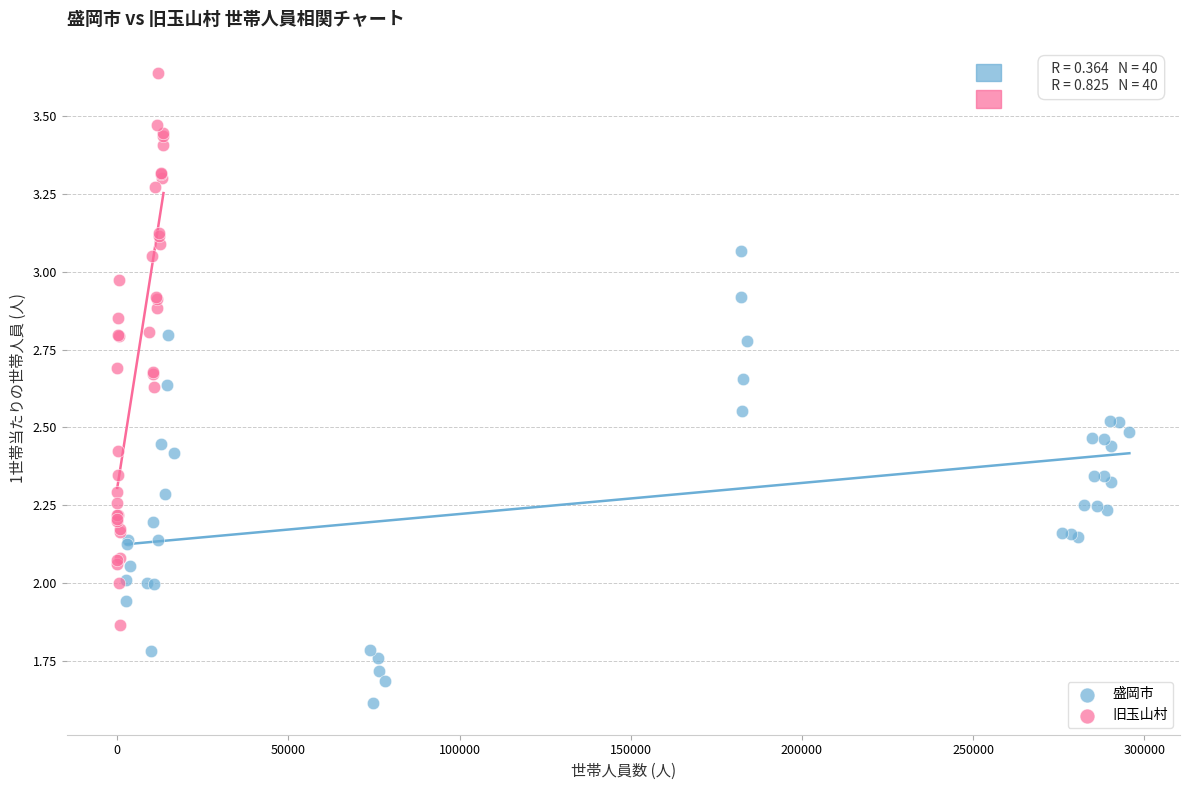

What are all the series names shown in the legend?

盛岡市, 旧玉山村